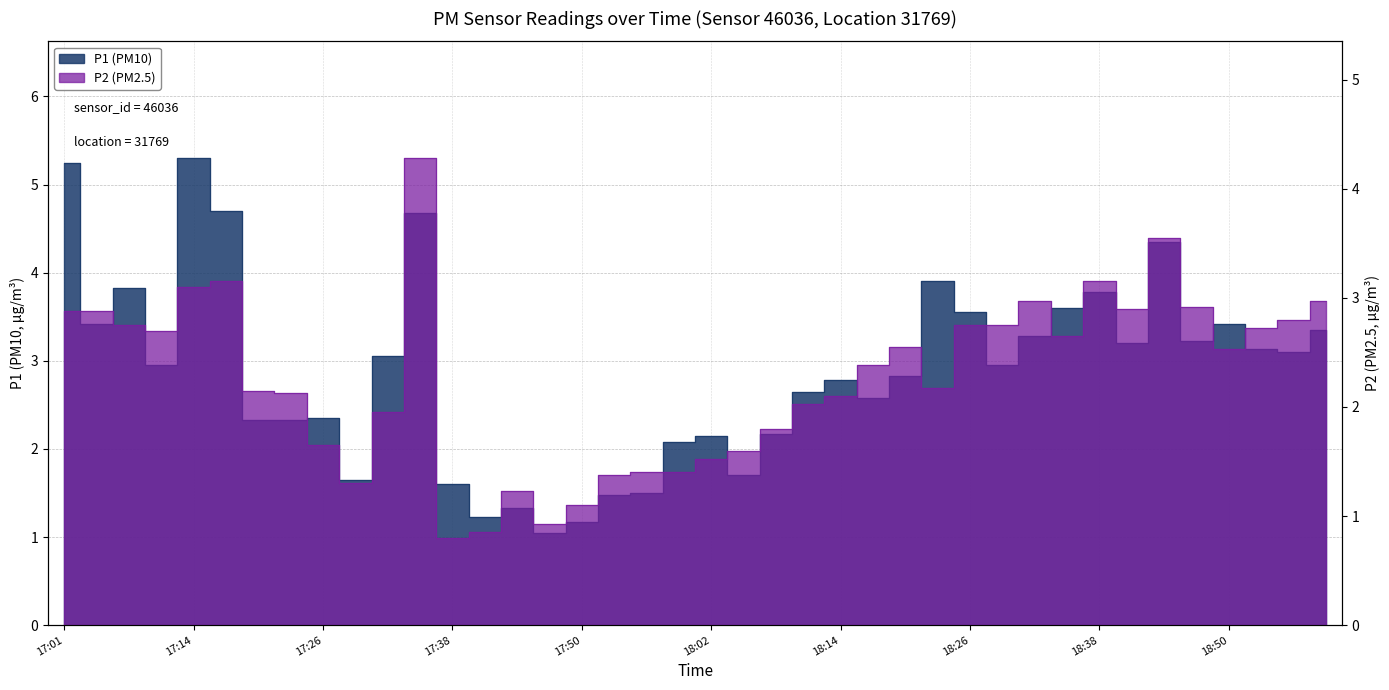

How many data points does each series have?

40